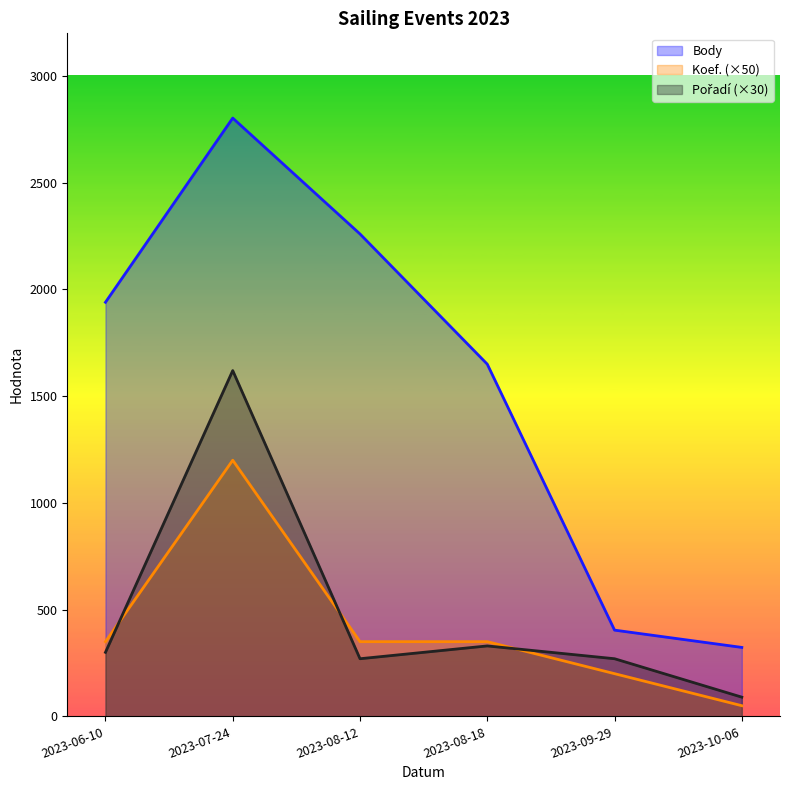

What is the difference between the Koef. values at 2023-07-24 and 2023-10-06?

1150